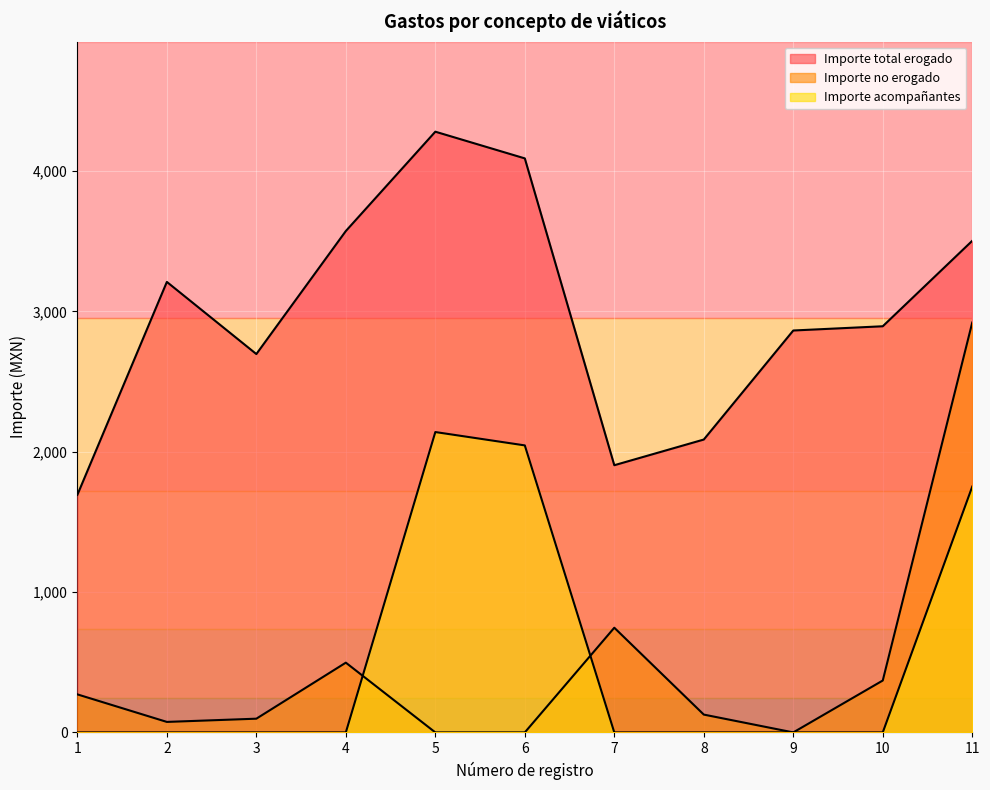

True or false: Importe no erogado has a value of 338.9 at 7.

False